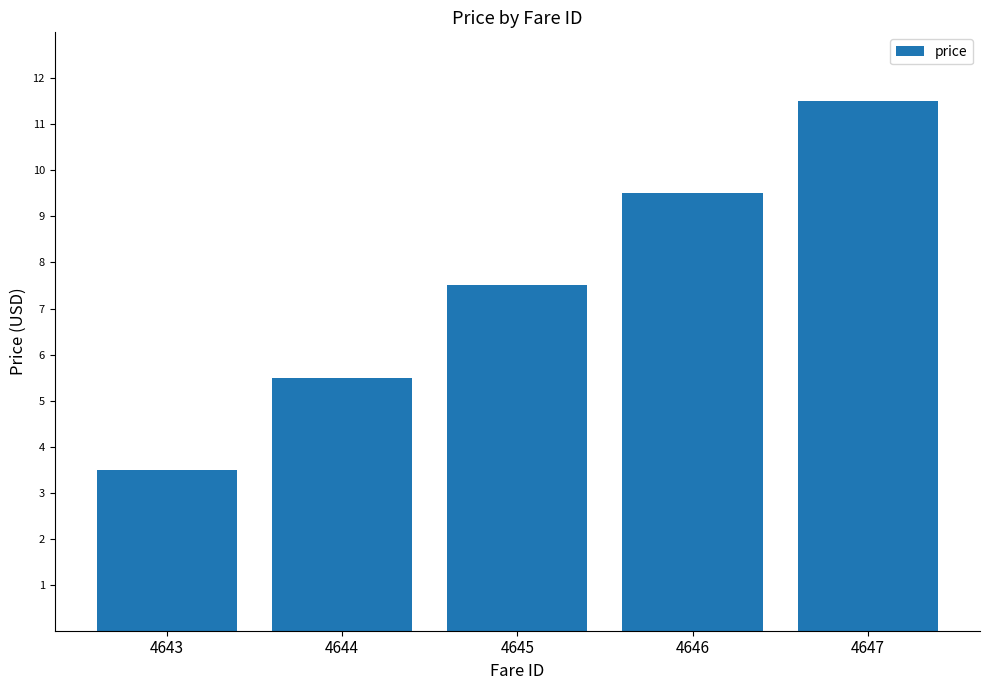

Which has a higher value, 4645 or 4646?

4646